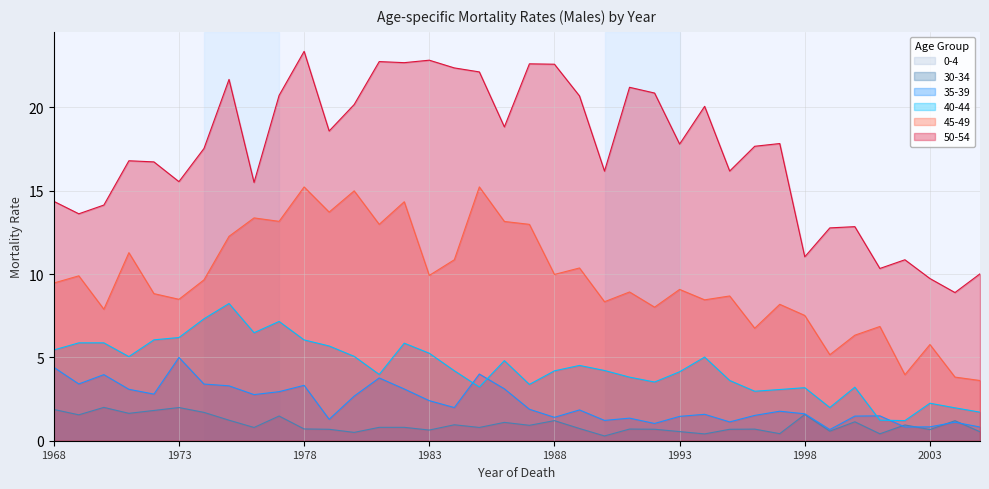

Which series changed the most between 1971 and 1987?

50-54